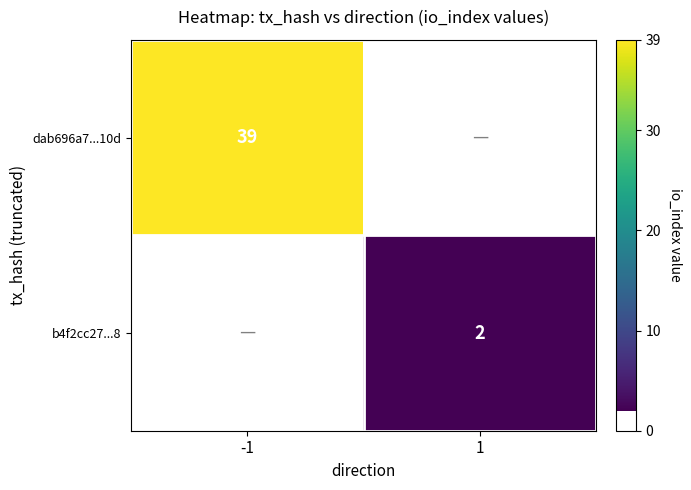

Count the number of categories in the chart.

2